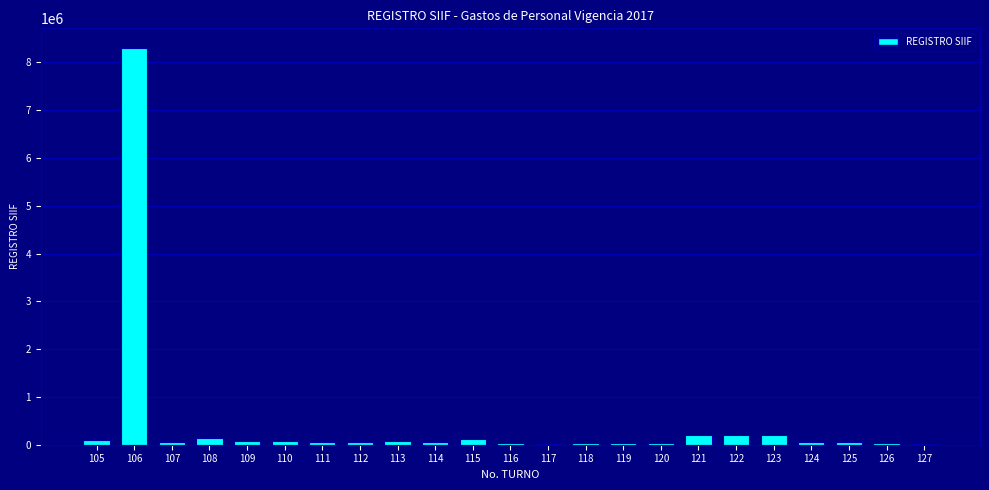

What is the sum of all values?

10107551.7